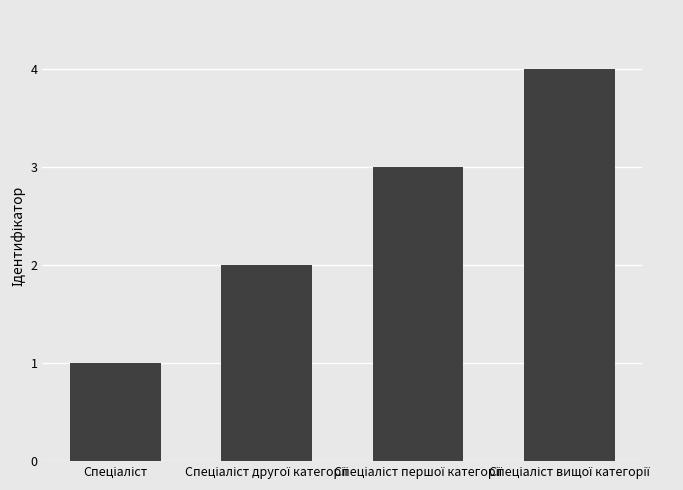

What is the greatest value displayed?

4